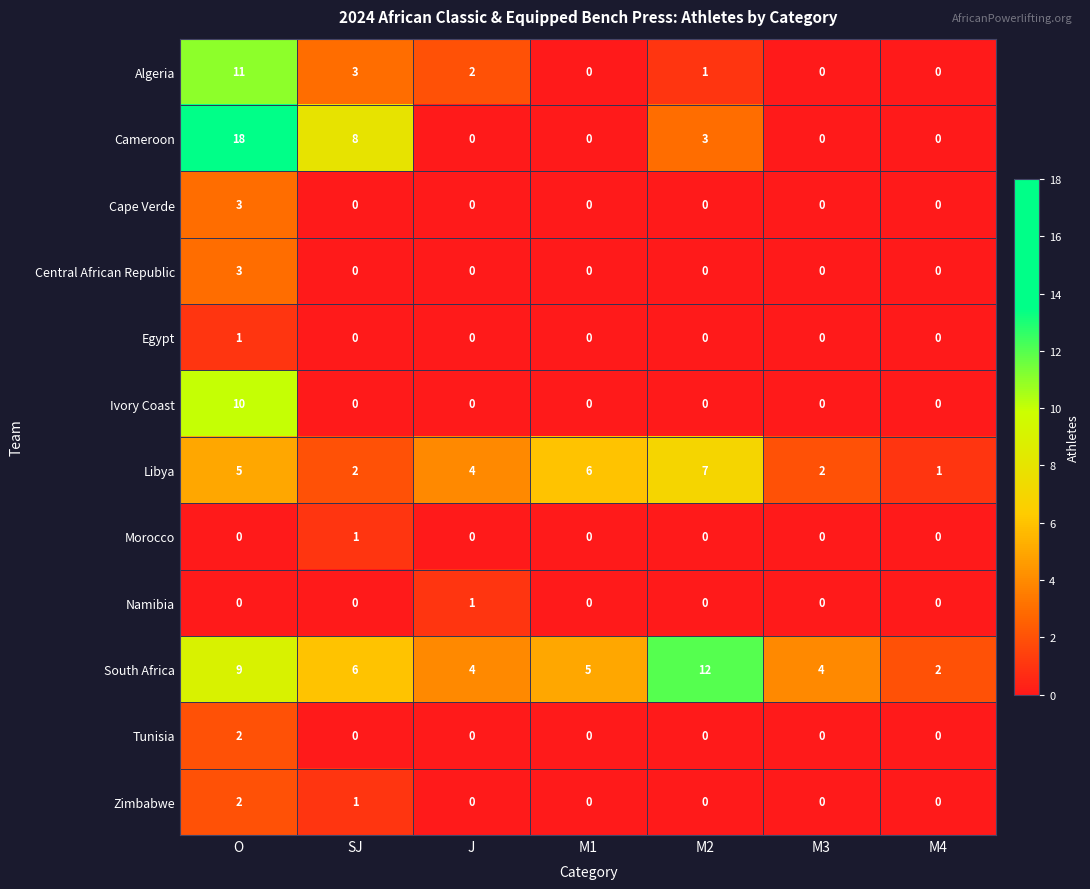

Count the Egypt values in the range 0 to 1.

7